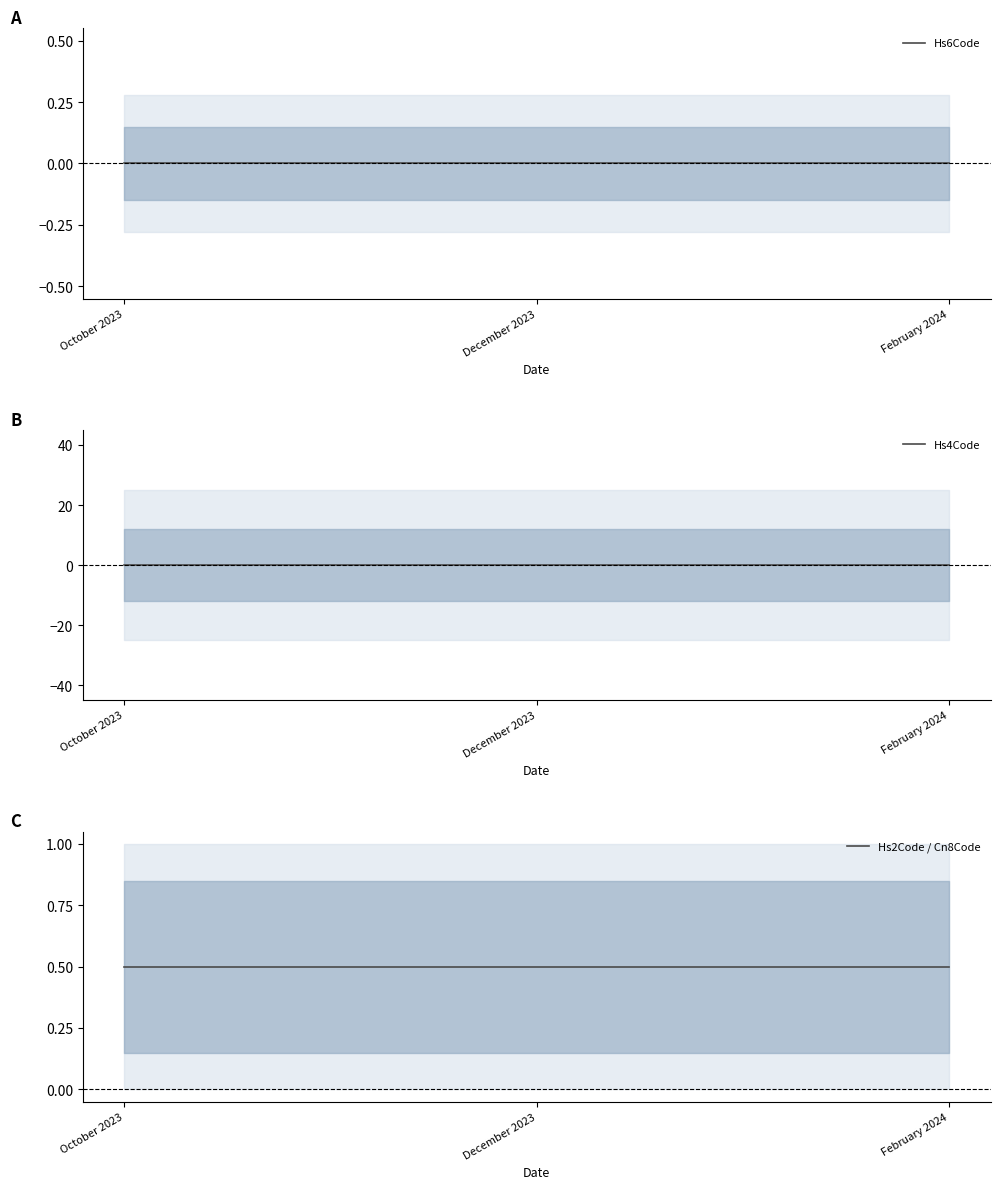

Rank the series at February 2024 from lowest to highest value.

Hs6Code, Hs4Code, Hs2Code / Cn8Code